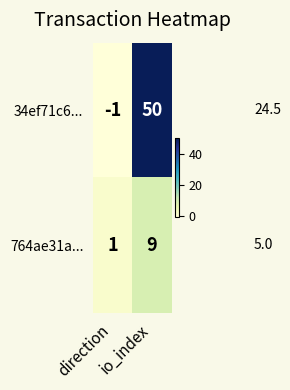

Is it true that 764ae31a... equals 1 at direction?

True